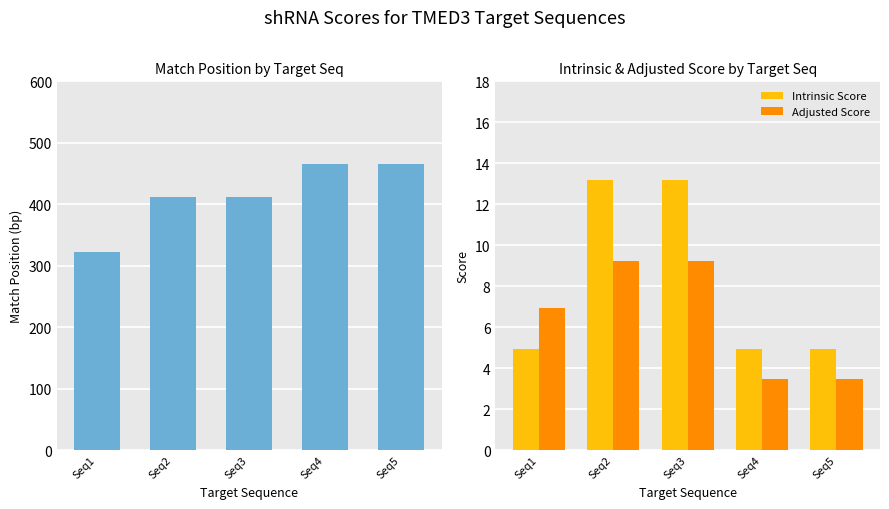

At which label does Match Position first exceed 412?

Seq4